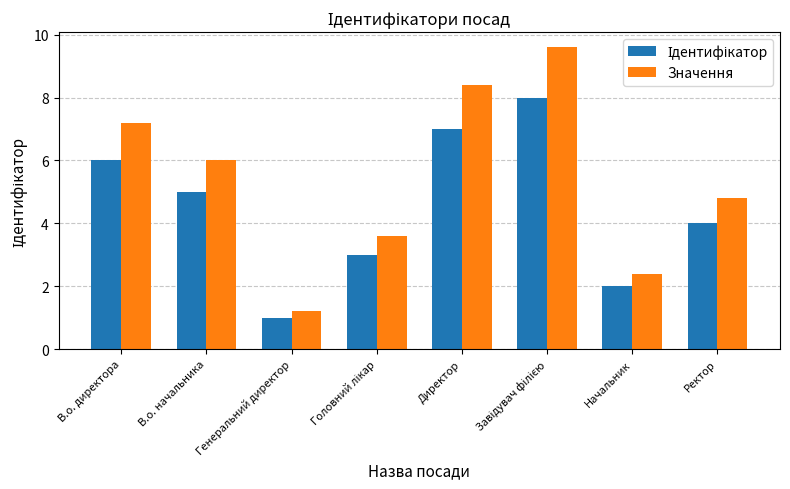

Count the number of categories in the chart.

8